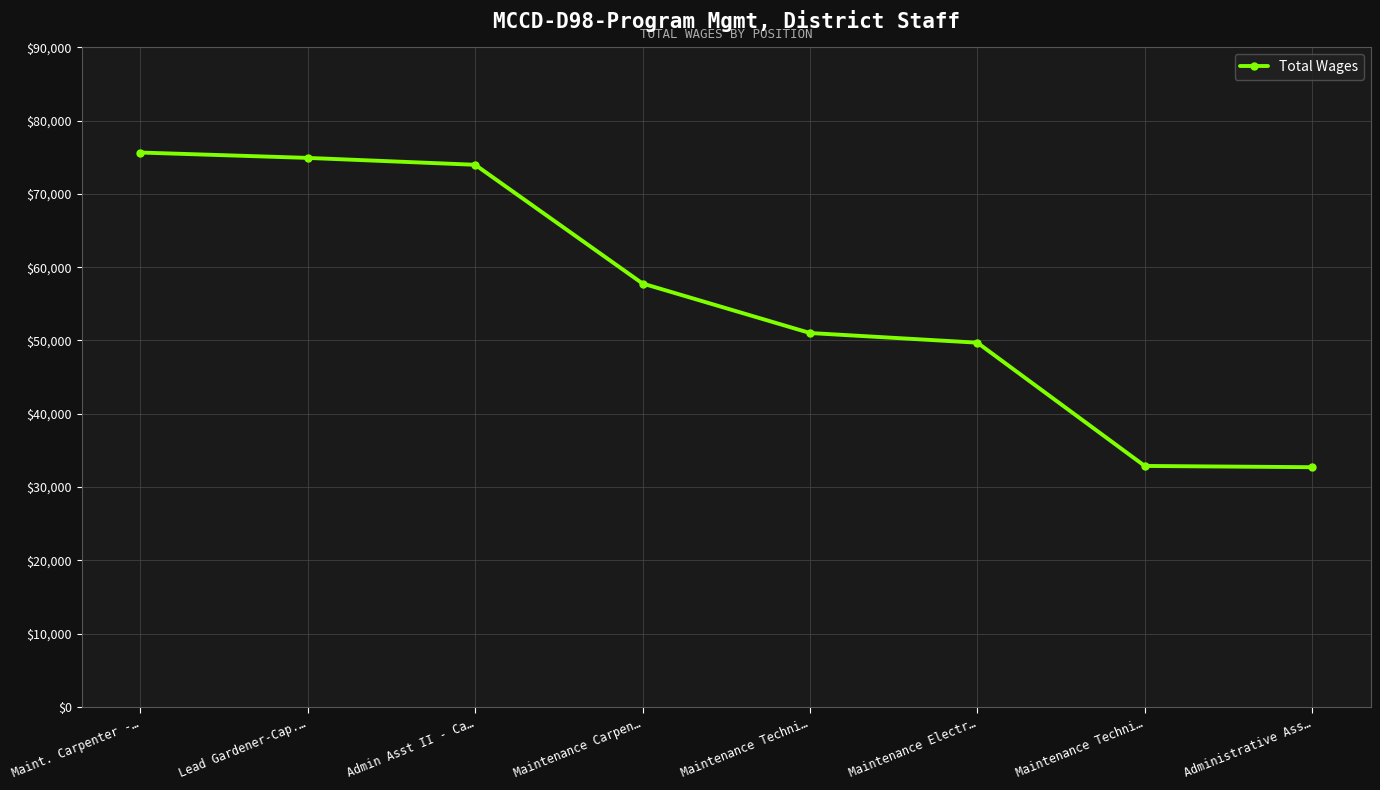

How many lines are shown in the chart?

1